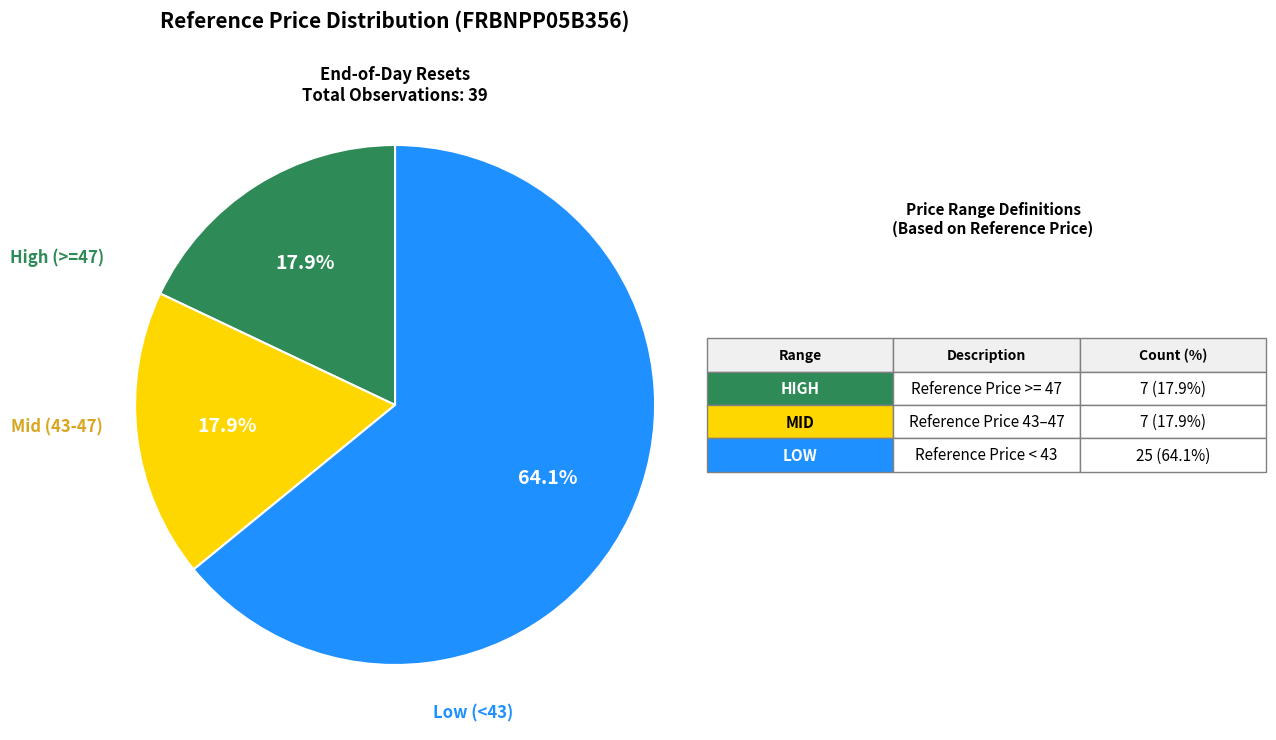

Is there any slice that represents more than half of the pie?

Yes